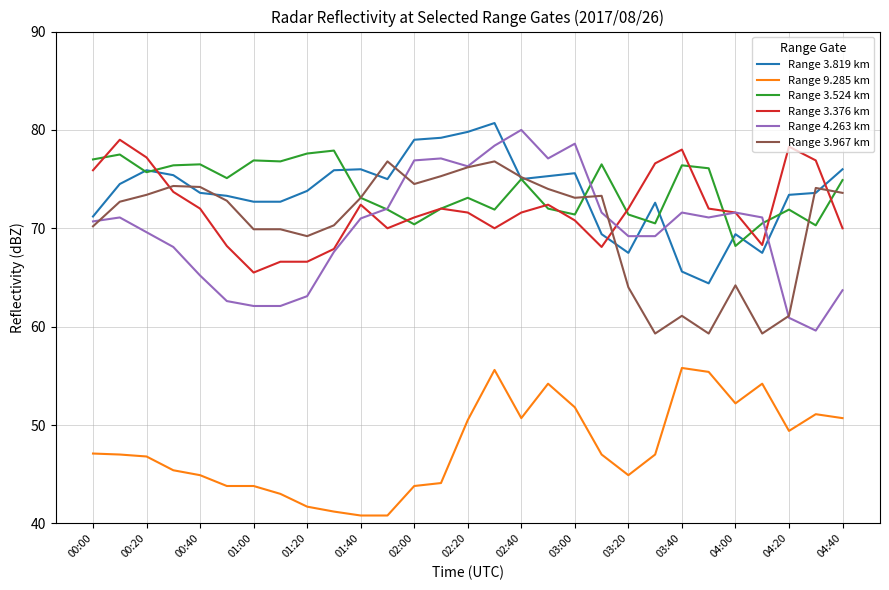

Count the number of categories in the chart.

29